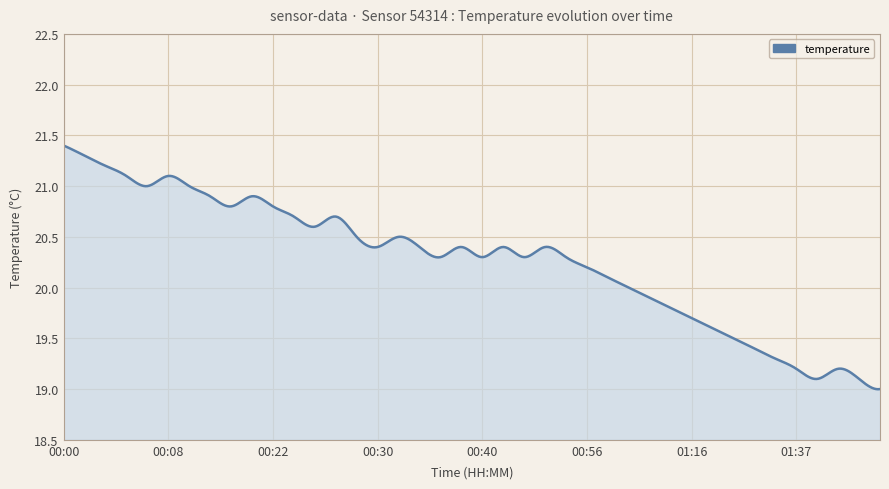

What is the difference between the second highest and minimum values?

2.4